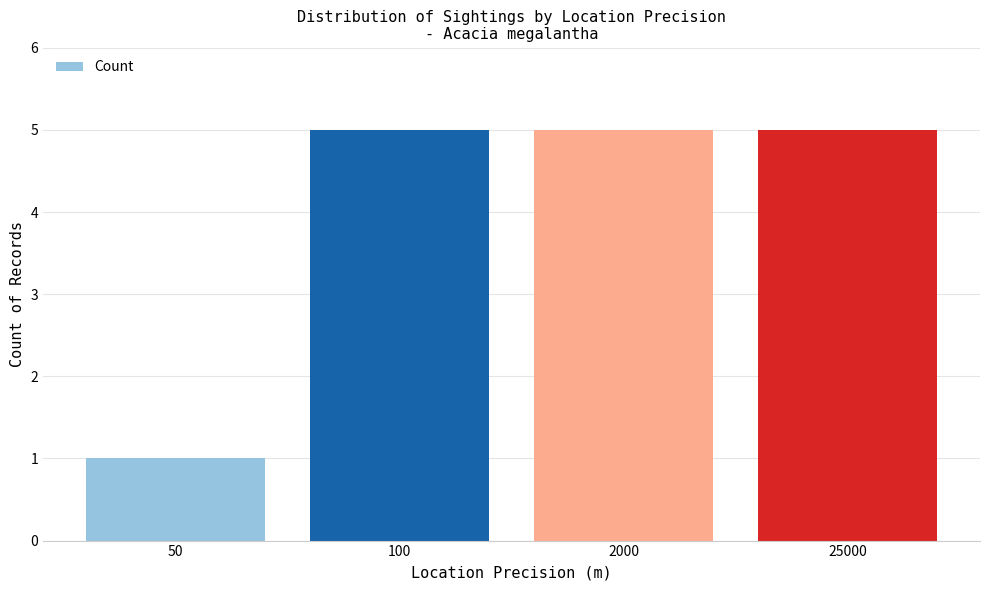

What is the minimum value shown in the chart?

1